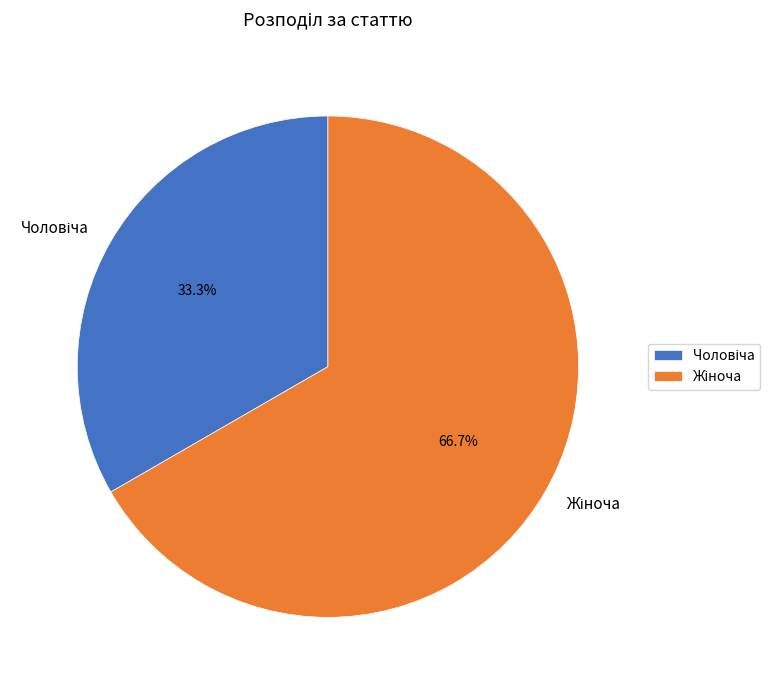

Is there any slice that represents more than half of the pie?

Yes